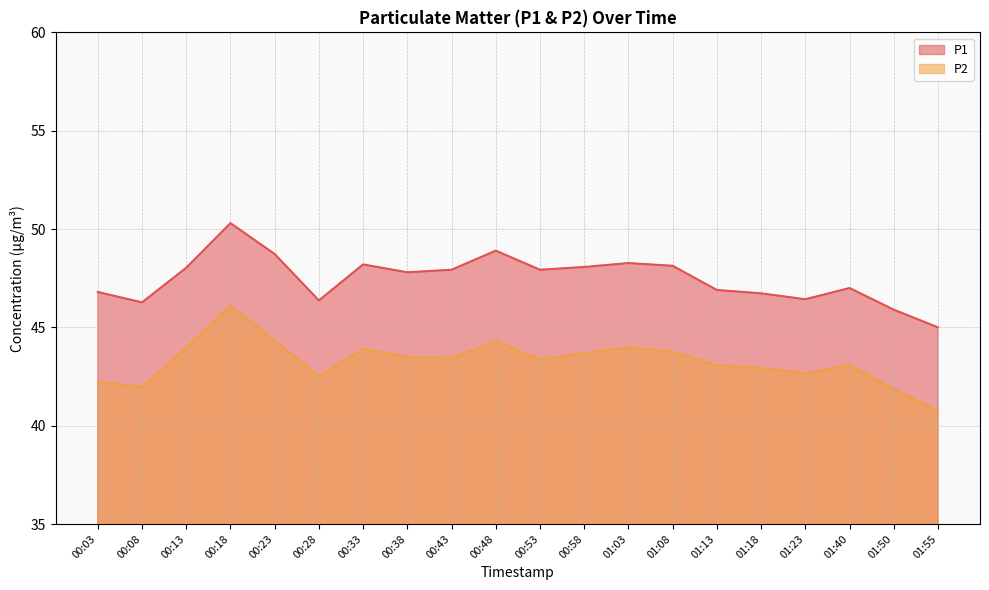

What is the value of the P1 point at the 18th from the left?

47.0